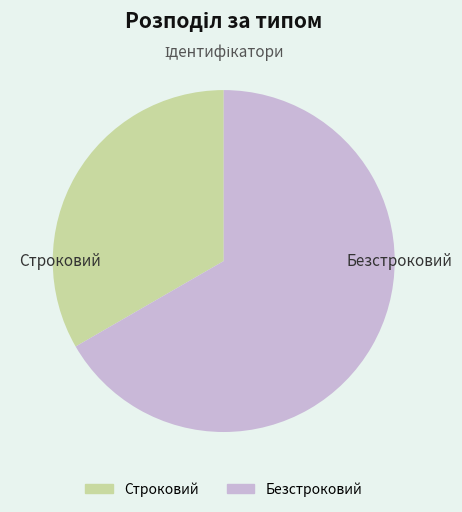

Is the sum of Строковий and Безстроковий greater than half?

Yes